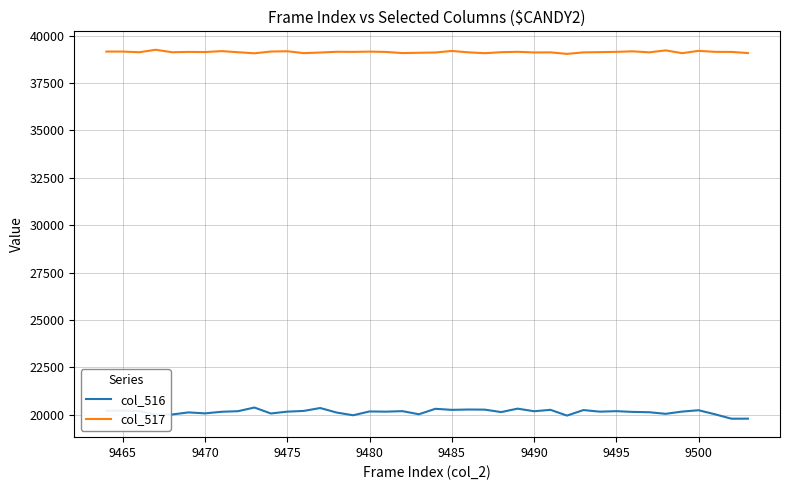

Which series has the widest spread of values?

col_516